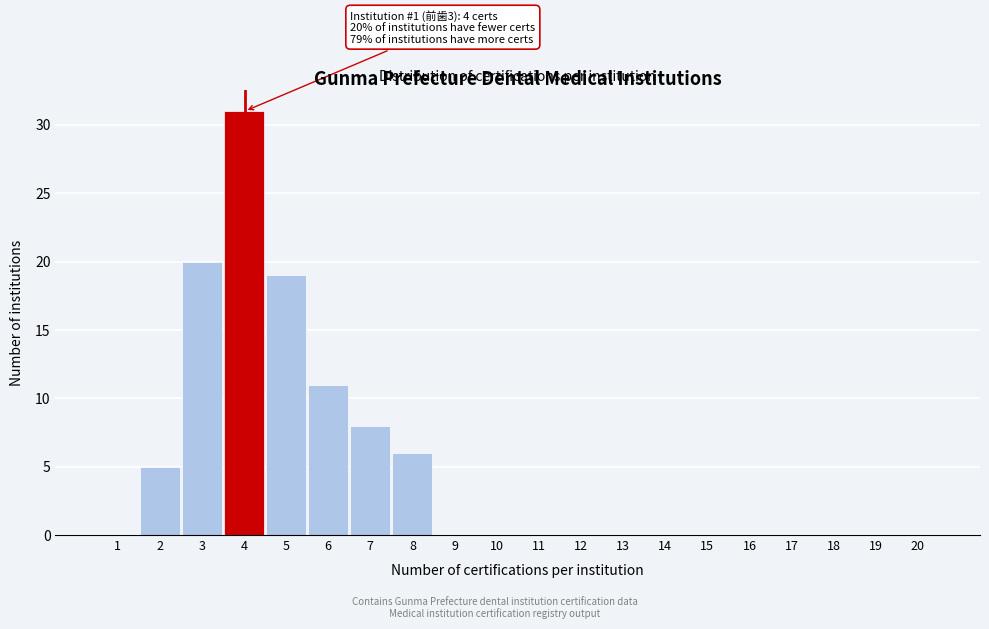

Reading right to left, what are all the values shown in this chart?

20=0	19=0	18=0	17=0	16=0	15=0	14=0	13=0	12=0	11=0	10=0	9=0	8=6	7=8	6=11	5=19	4=31	3=20	2=5	1=0